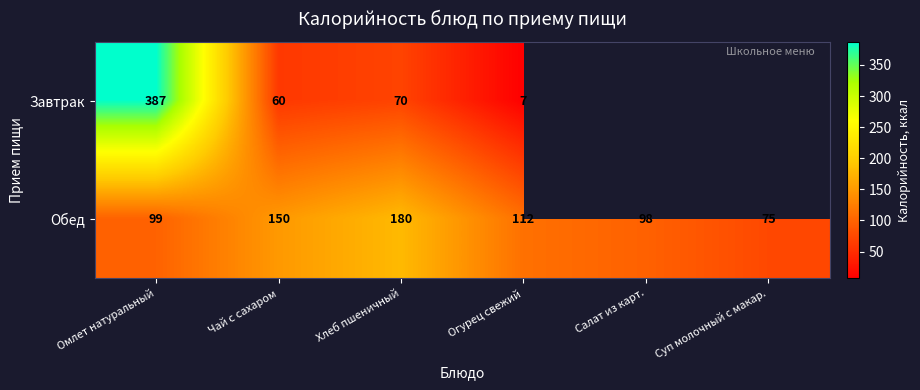

Is the value of Завтрак at Хлеб пшеничный greater than the value of Обед at Салат из карт.?

No